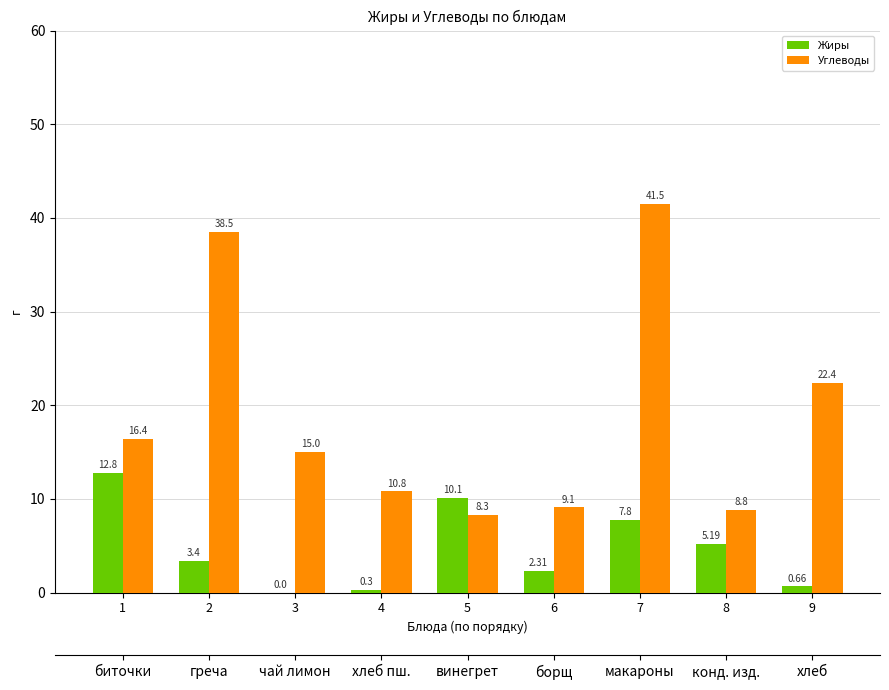

At which category is the sum across all series the highest?

7